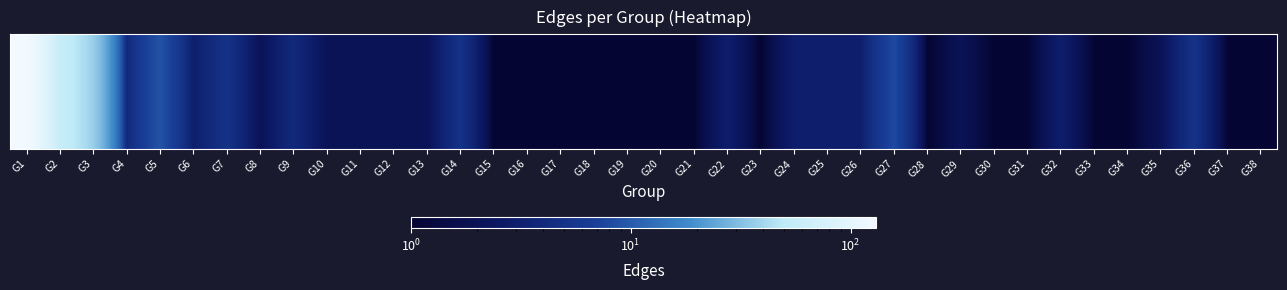

The value at G5 is 9. True or false?

True